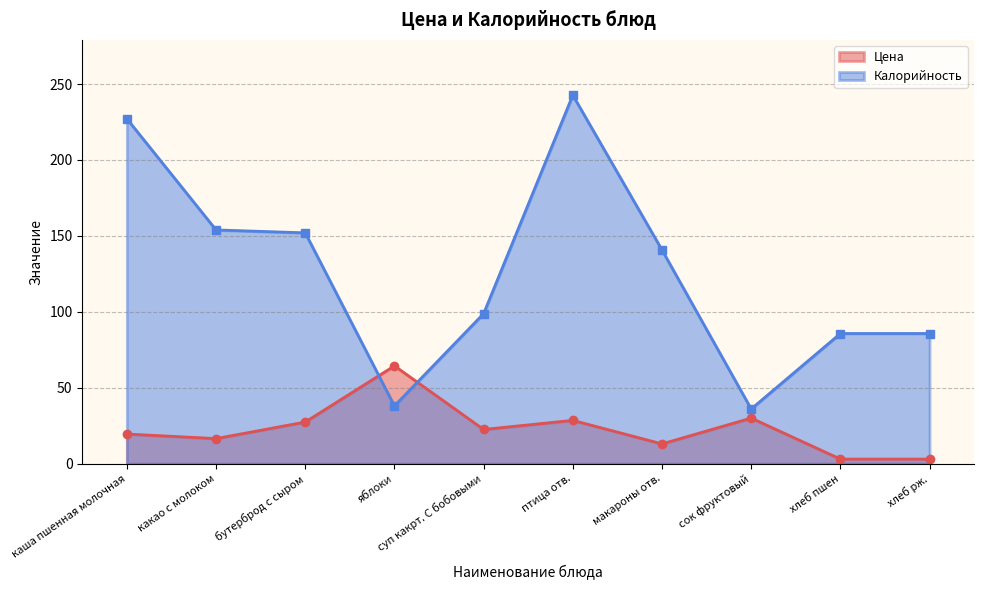

After their last crossing, which series has the higher values: Цена or Калорийность?

Калорийность